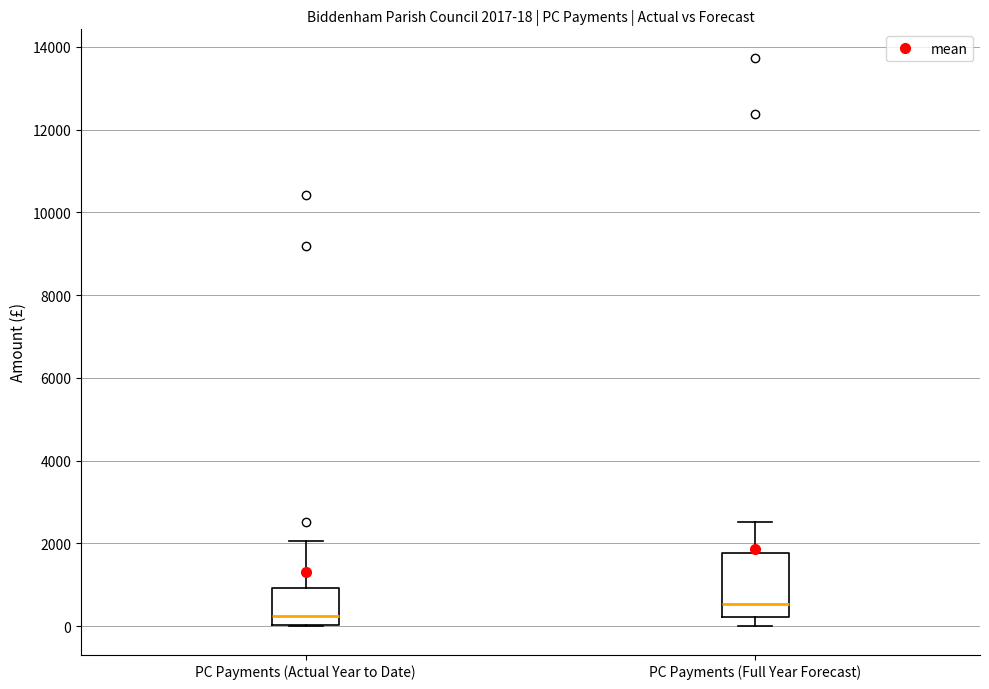

Which box is the tallest, from its lower edge to its upper edge?

PC Payments (Full Year Forecast)